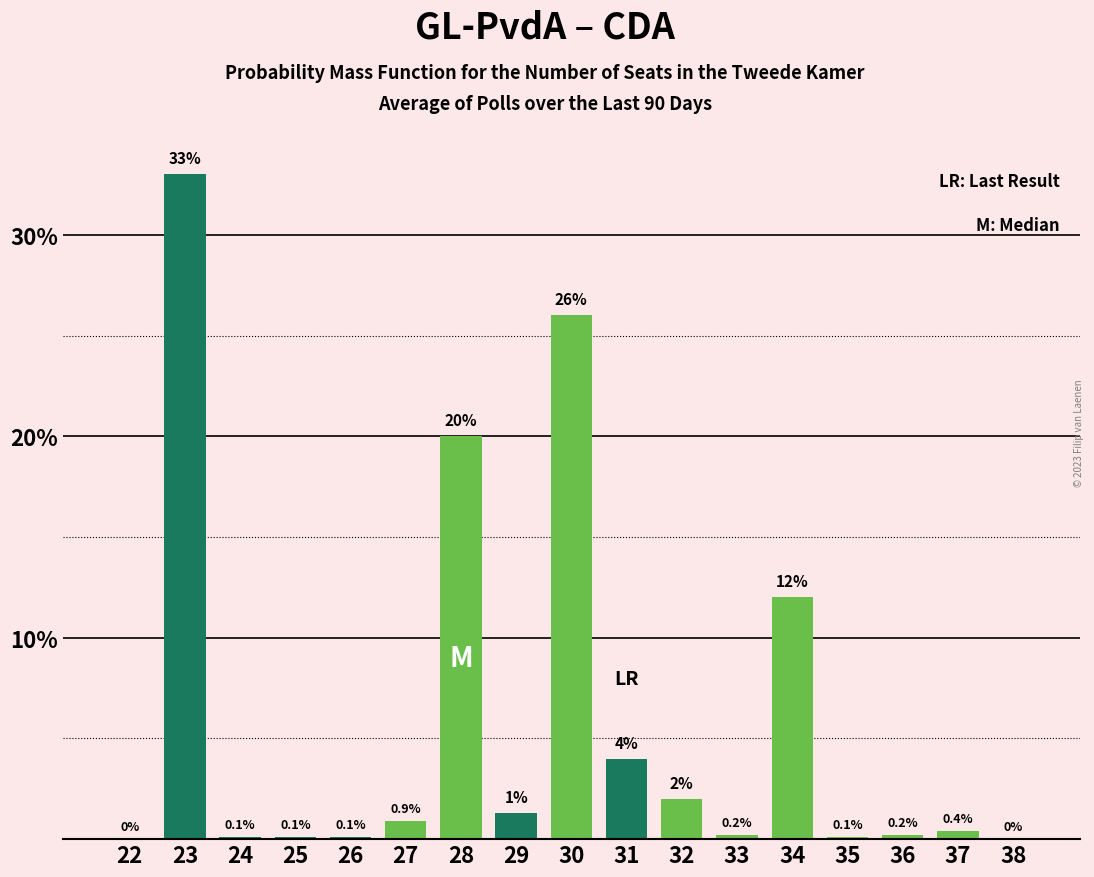

Reading right to left, list all the values displayed in this chart.

38=0.0	37=0.4	36=0.2	35=0.1	34=12.0	33=0.2	32=2.0	31=4.0	30=26.0	29=1.3	28=20.0	27=0.9	26=0.1	25=0.1	24=0.1	23=33.0	22=0.0